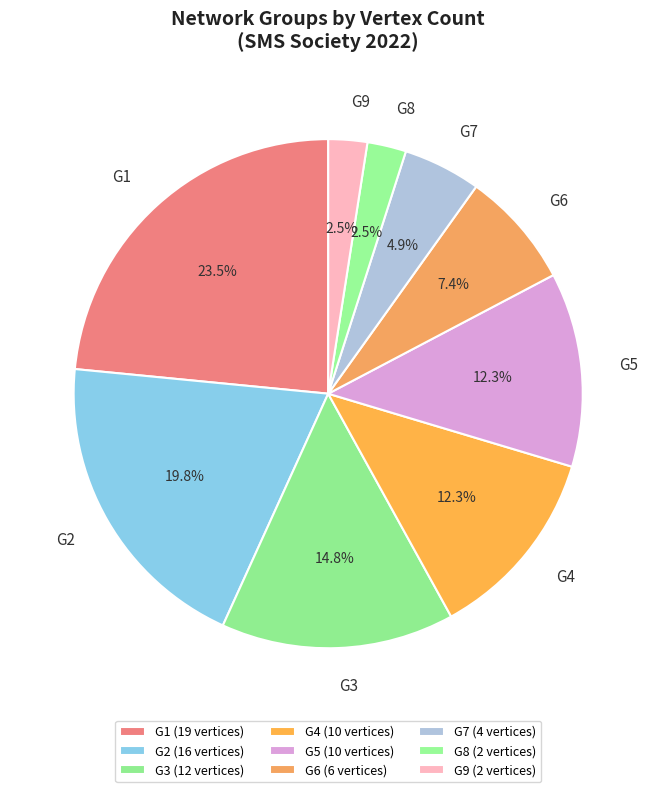

Is it true that G4 is 4% of the pie?

False